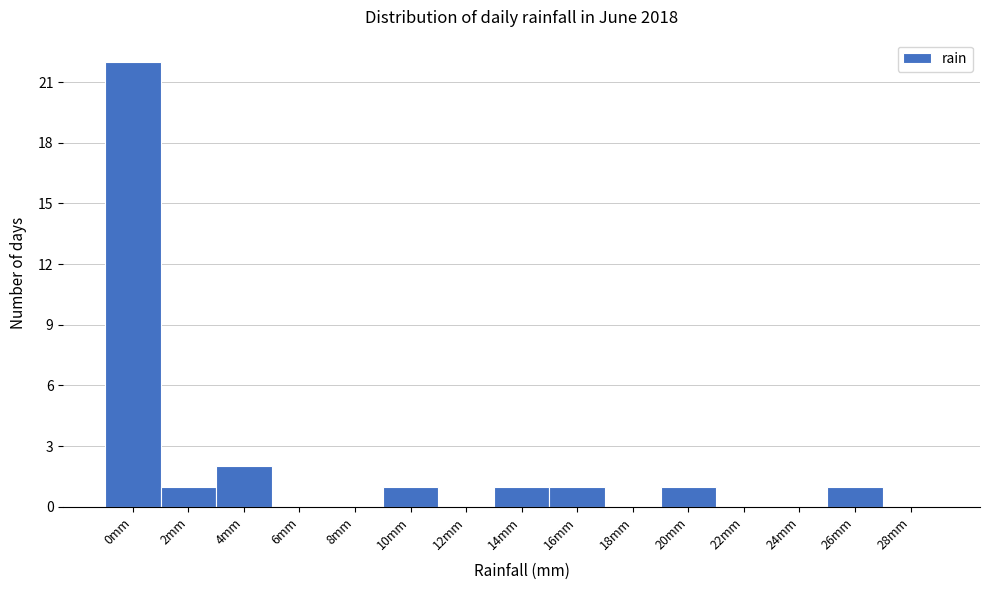

Reading right to left, list all the values displayed in this chart.

28mm=0	26mm=1	24mm=0	22mm=0	20mm=1	18mm=0	16mm=1	14mm=1	12mm=0	10mm=1	8mm=0	6mm=0	4mm=2	2mm=1	0mm=22